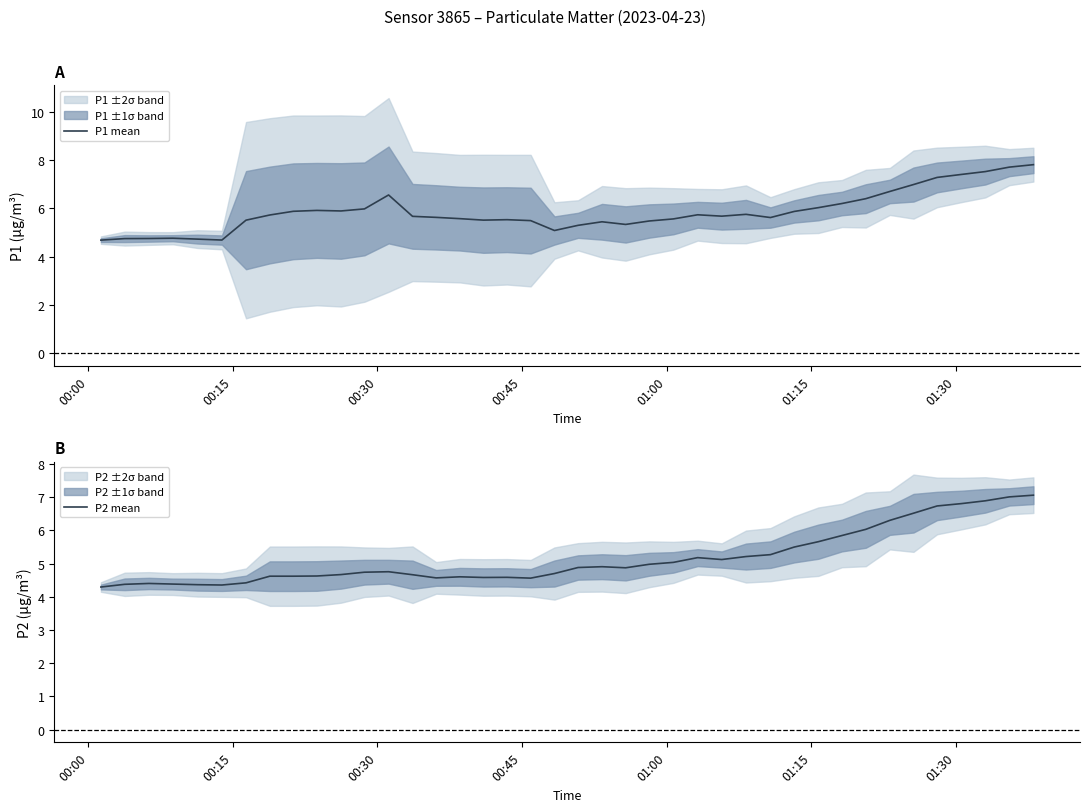

What is the difference between the maximum and minimum values in the P1 mean series?

3.1